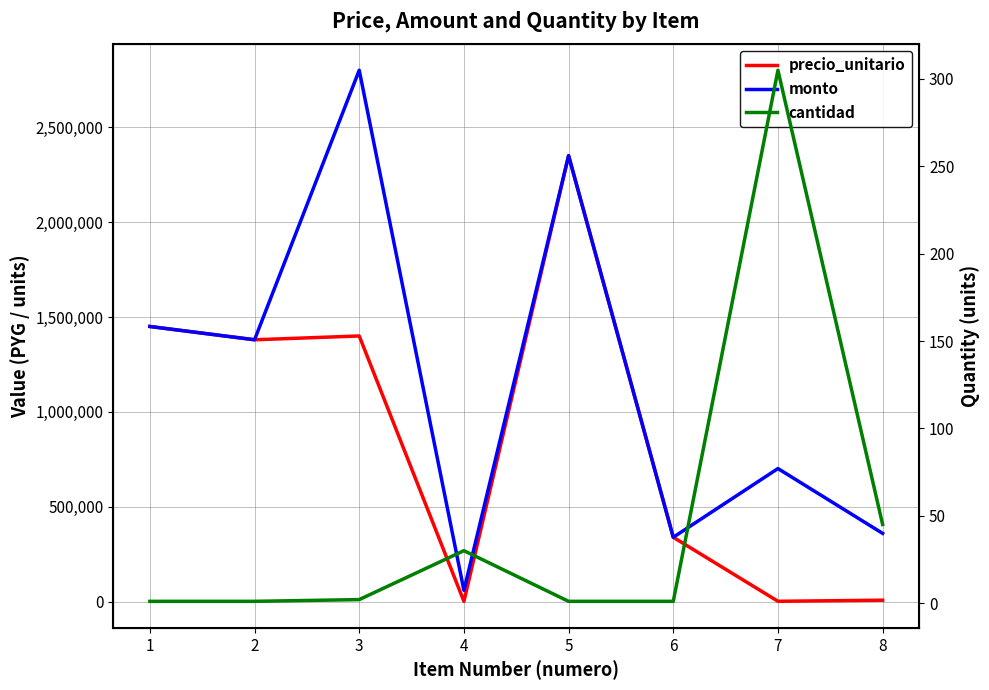

What value does the precio_unitario series have at 7, to the nearest 100?

2300